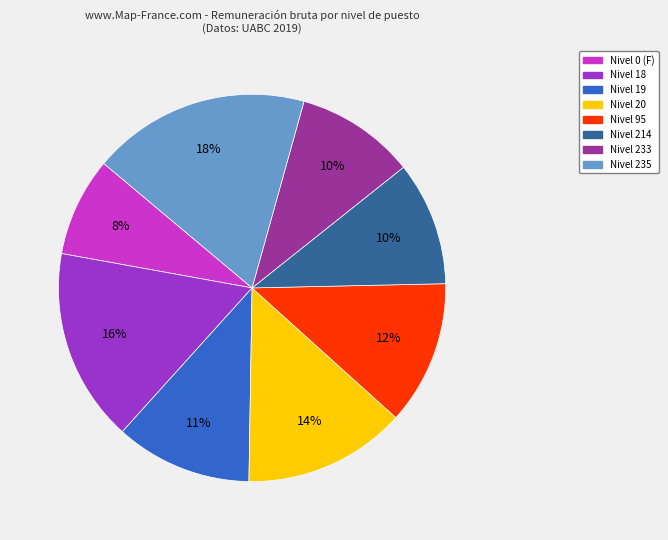

Which has a higher value, Nivel 20 or Nivel 233?

Nivel 20